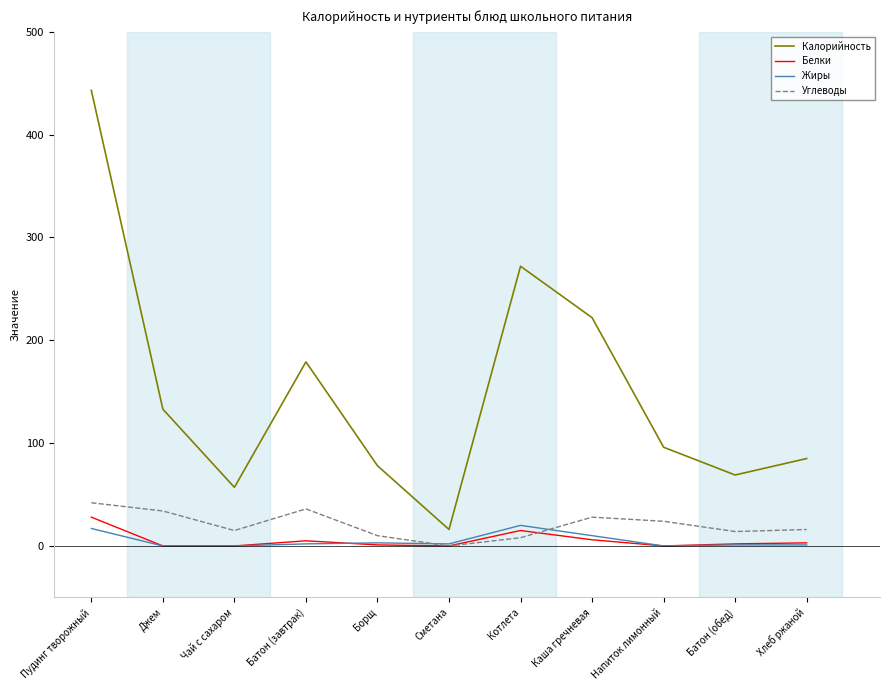

Which label corresponds to the largest value in the chart?

Пудинг творожный